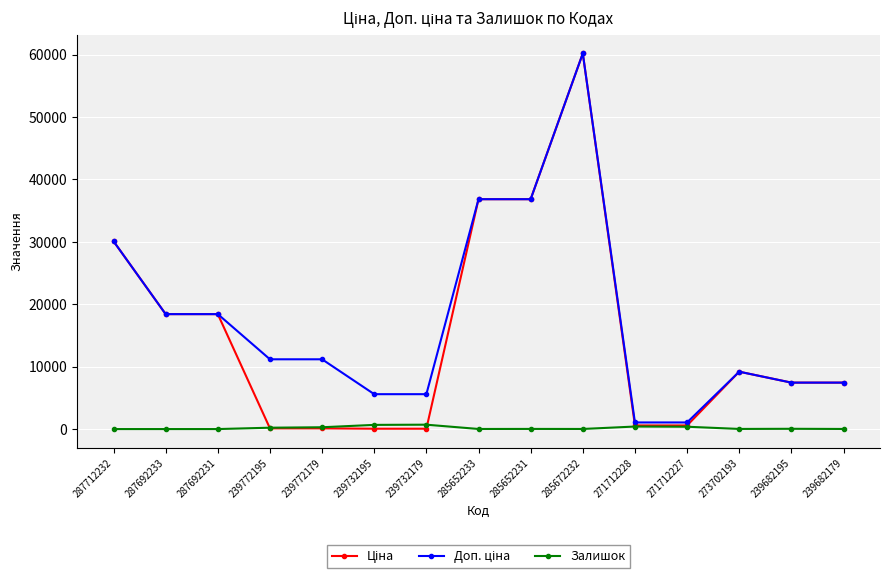

At which category is the sum across all series the highest?

285672232